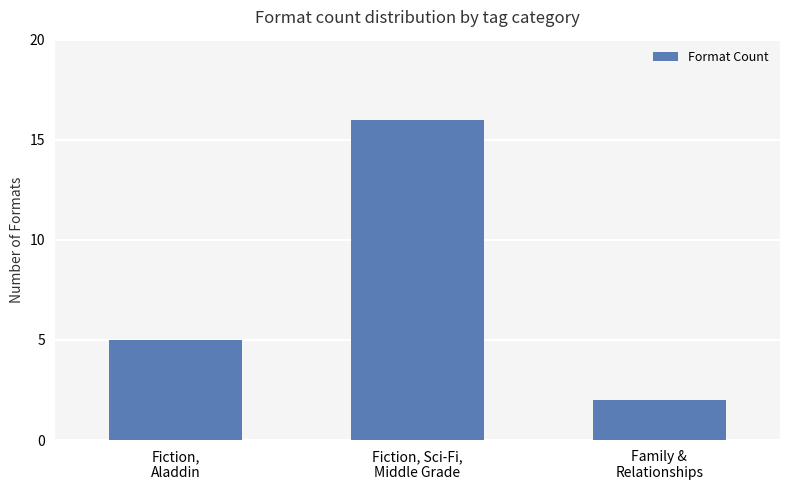

List the labels in order of value, largest first.

Fiction, Sci-Fi,
Middle Grade, Fiction,
Aladdin, Family &
Relationships